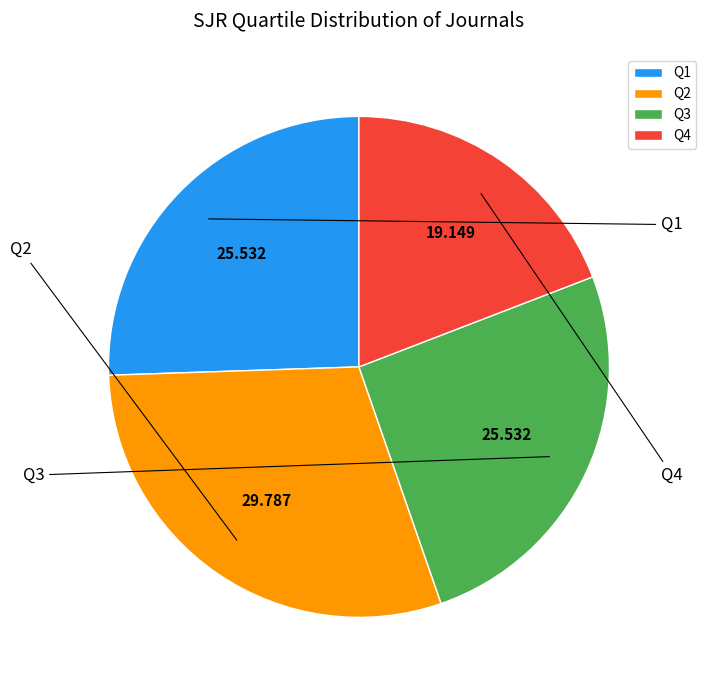

Approximately how many times larger is the value at Q1 compared to Q2?

0.9